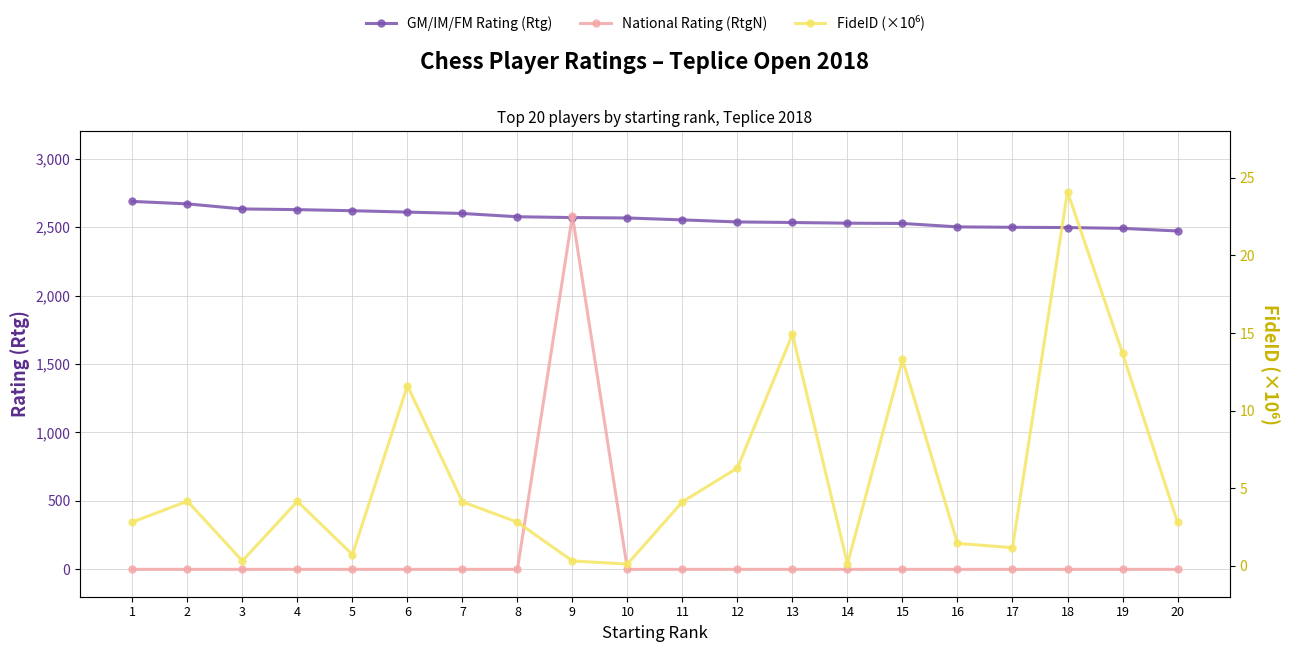

True or false: FideID (×10⁶) and National Rating (RtgN) cross at least once.

True